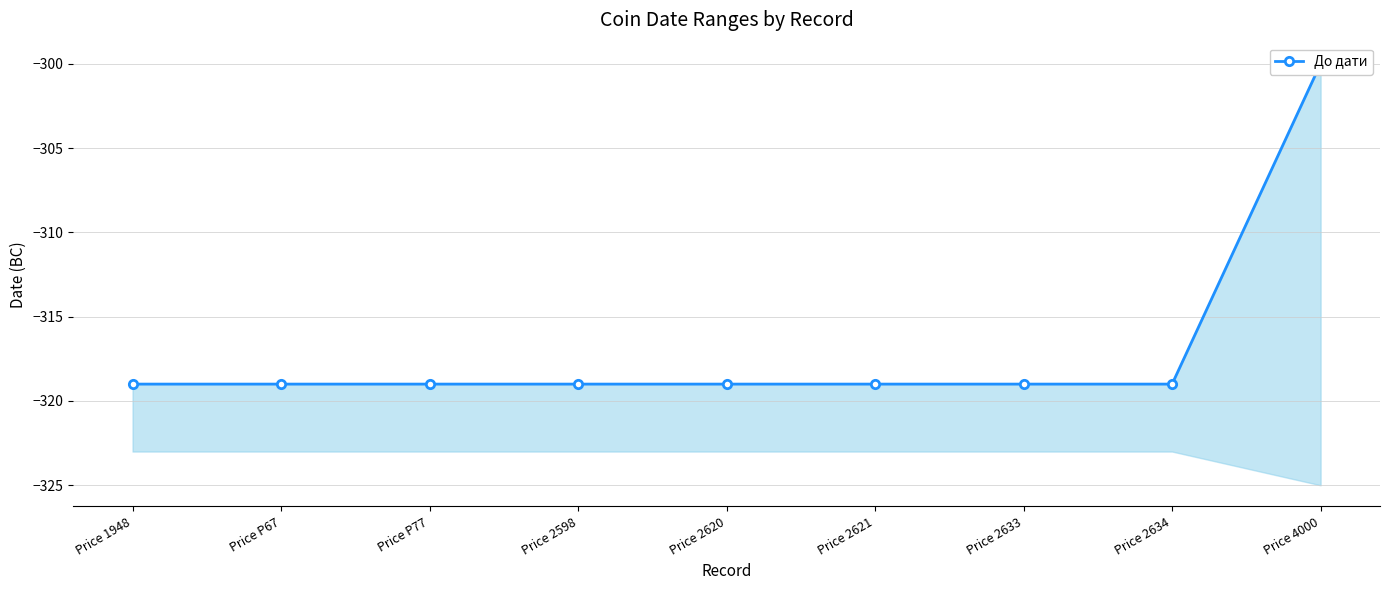

How many data points does each series have?

9